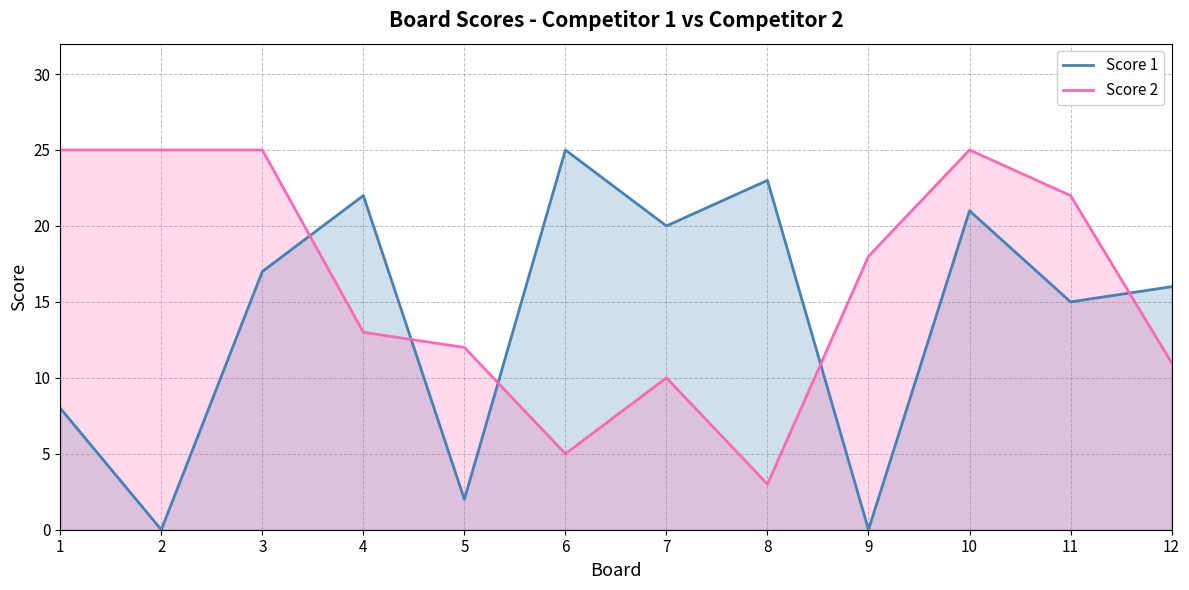

What is the difference between the highest and lowest values at 6?

20